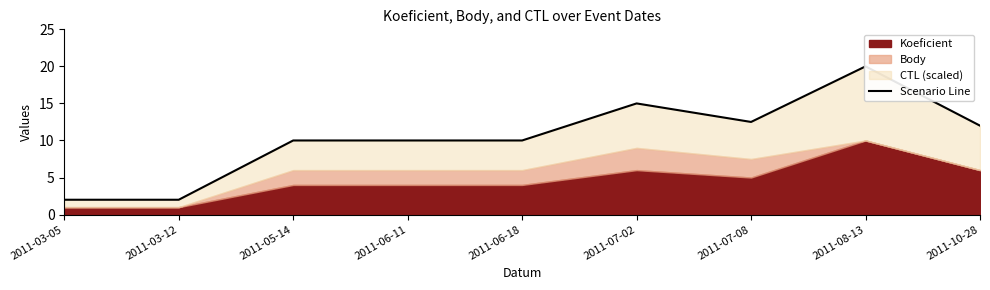

Reading right to left, transcribe all the data shown in this chart.

12.0	20.0	12.5	15.0	10.0	10.0	10.0	2.0	2.0